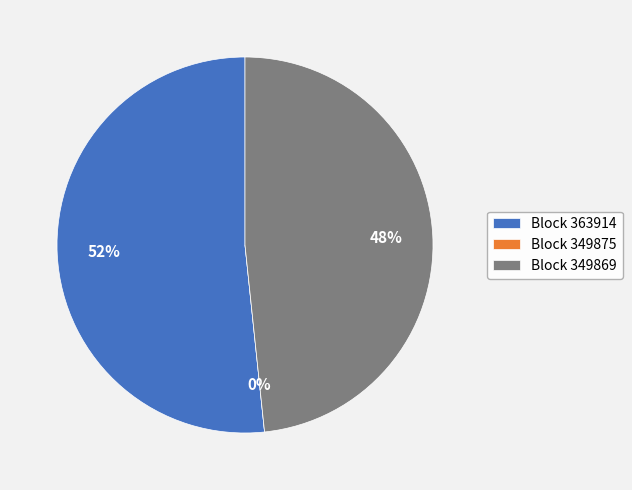

True or false: 349869 accounts for 48% of the total.

True